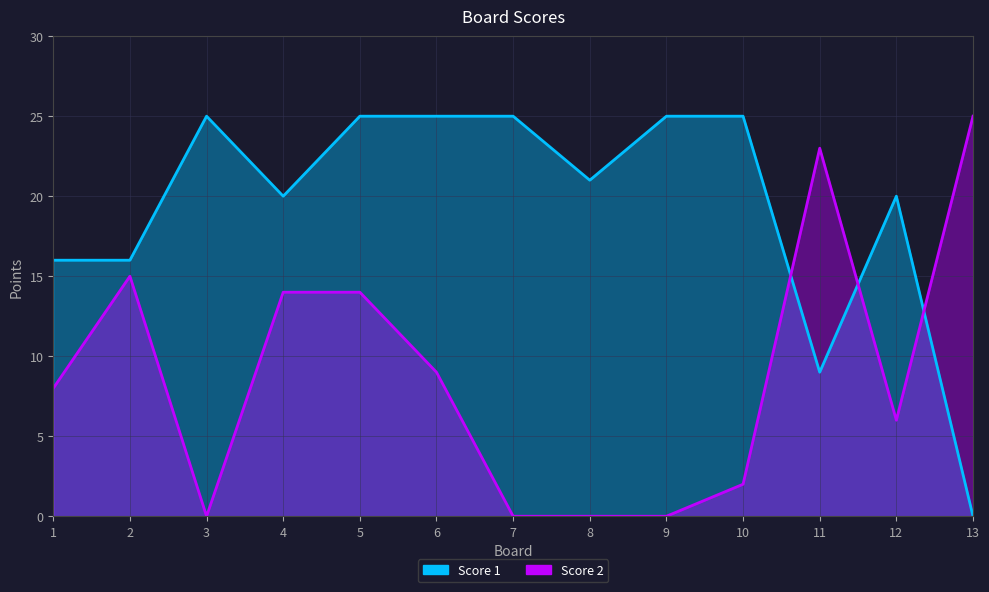

What is the value of the Score 1 point at the 9th from the left?

25